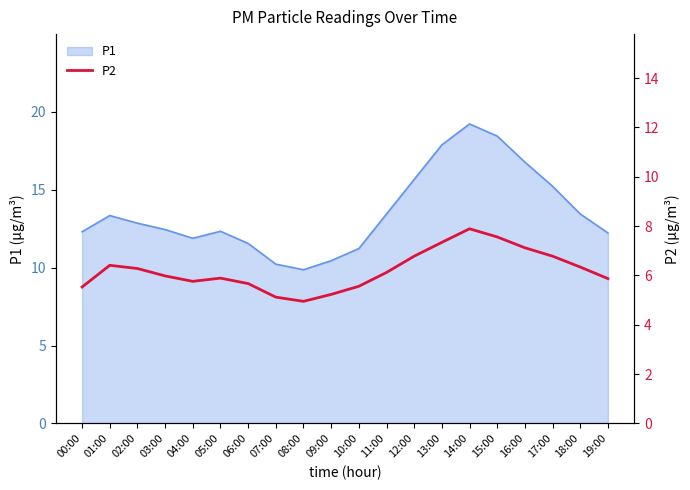

True or false: P1 has a value of 9.9 at 08:00.

True